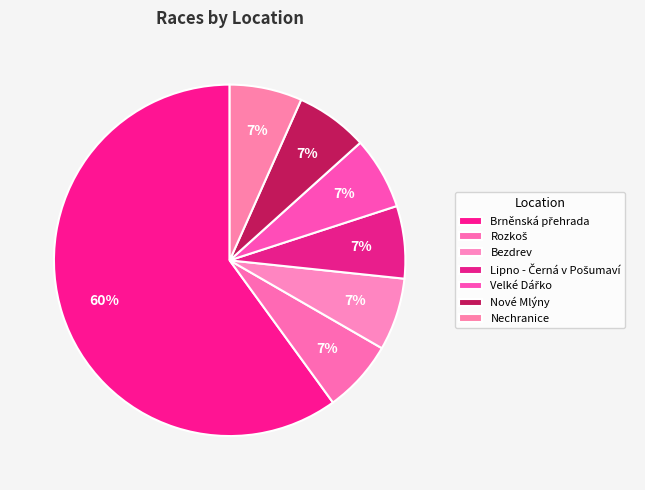

True or false: Nové Mlýny accounts for 7% of the total.

True